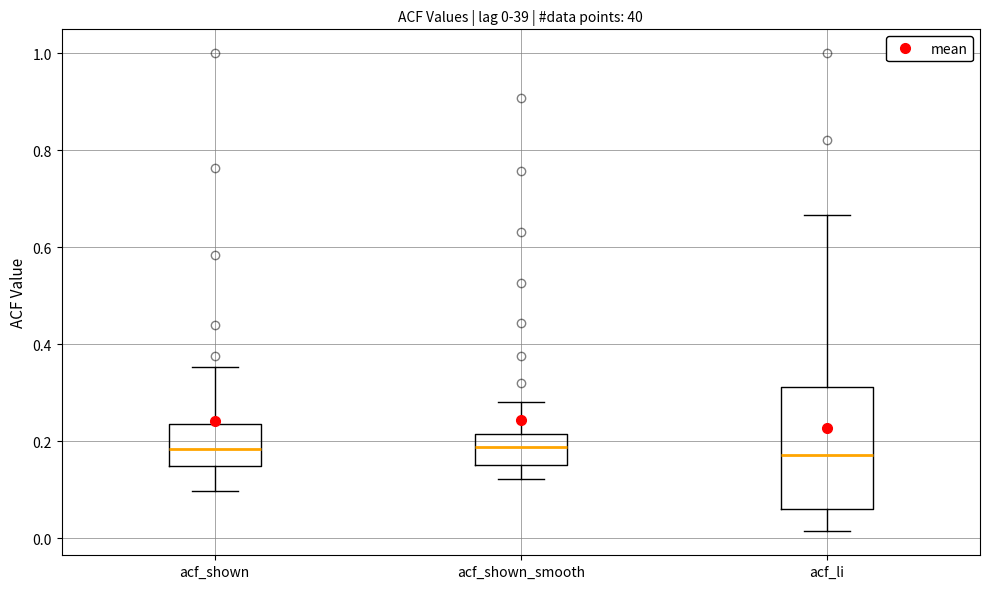

Which box is the tallest, from its lower edge to its upper edge?

acf_li